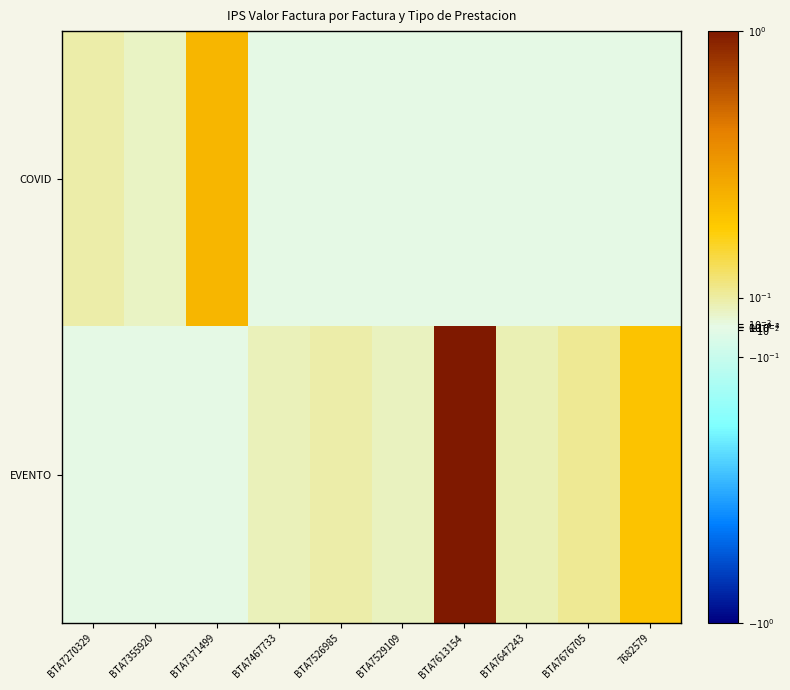

Reading left to right, list all the values displayed in this chart.

COVID: BTA7270329=0.1	BTA7355920=0.1	BTA7371499=0.4	BTA7467733=0.0	BTA7526985=0.0	BTA7529109=0.0	BTA7613154=0.0	BTA7647243=0.0	BTA7676705=0.0	7682579=0.0
EVENTO: BTA7270329=0.0	BTA7355920=0.0	BTA7371499=0.0	BTA7467733=0.1	BTA7526985=0.1	BTA7529109=0.1	BTA7613154=1.0	BTA7647243=0.1	BTA7676705=0.1	7682579=0.4